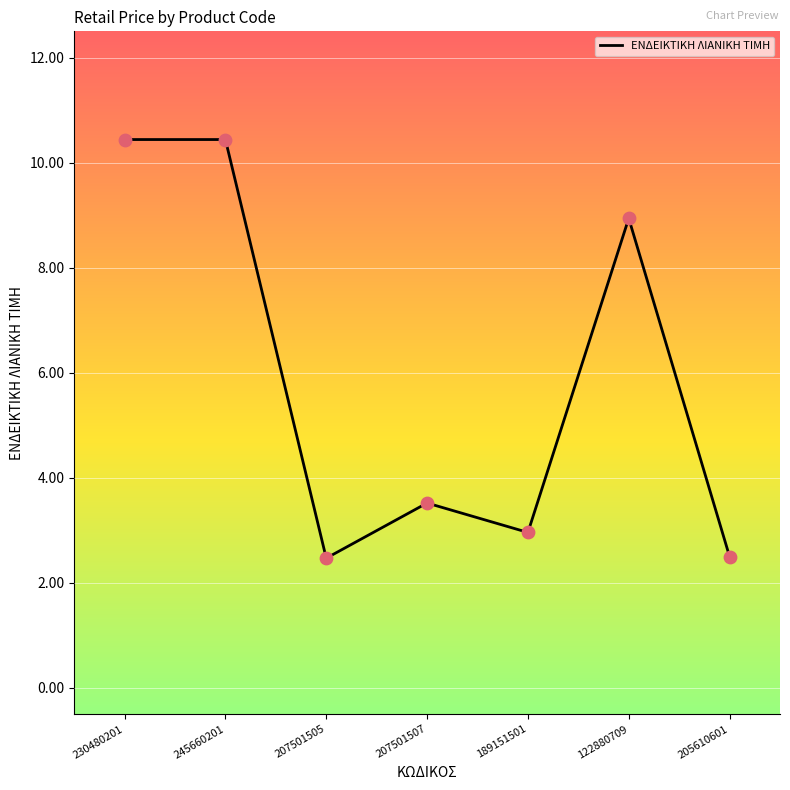

What is the change in value from 245660201 to 189151501?

-7.5